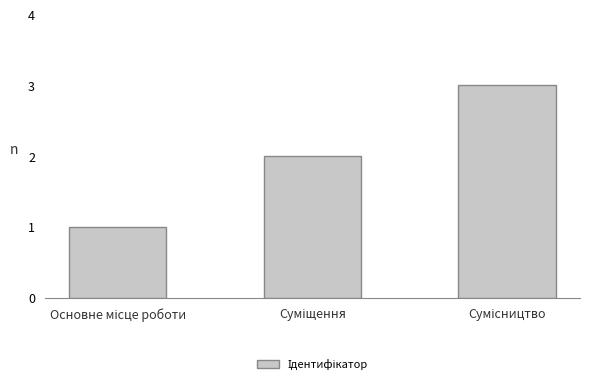

What is the sum of all values?

6